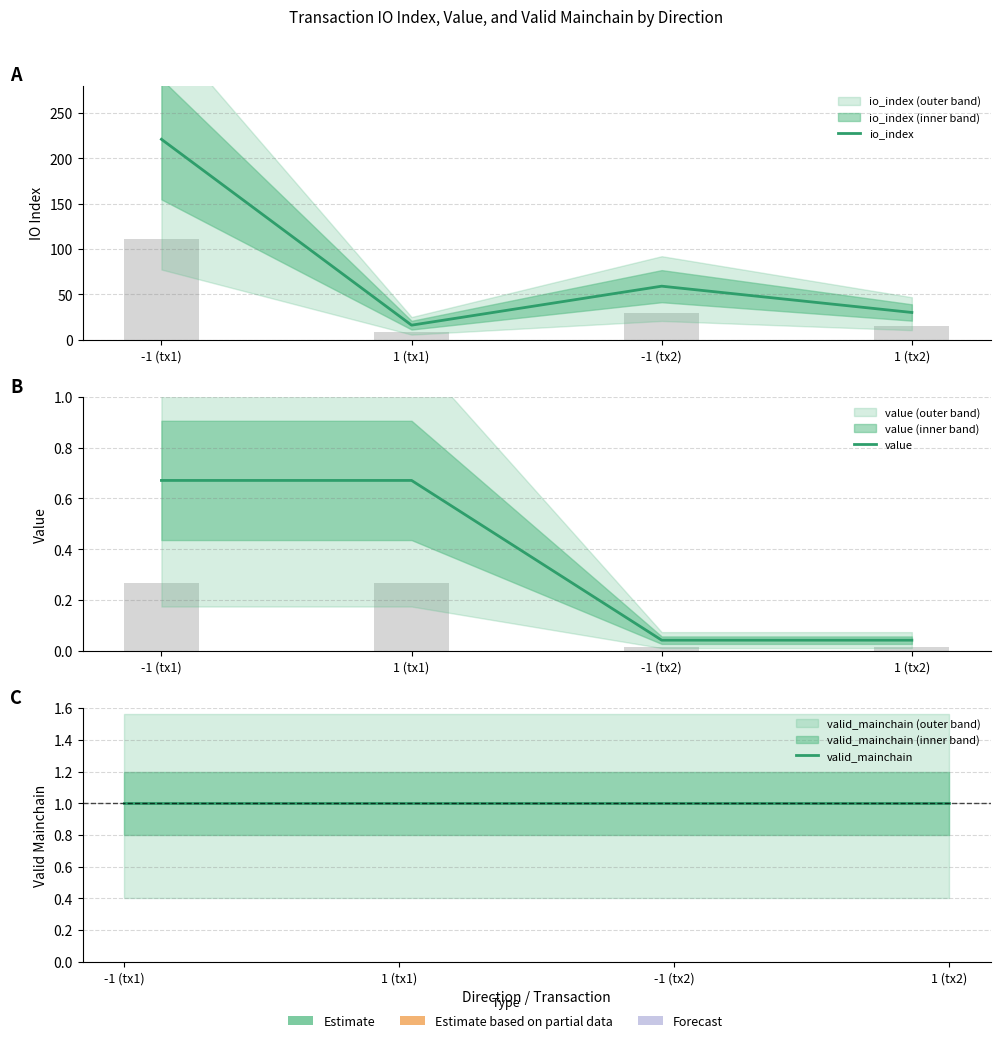

Reading left to right, transcribe all the data shown in this chart.

io_index: 221.0	16.0	59.0	30.0
value: 0.7	0.7	0.0	0.0
valid_mainchain: 1.0	1.0	1.0	1.0